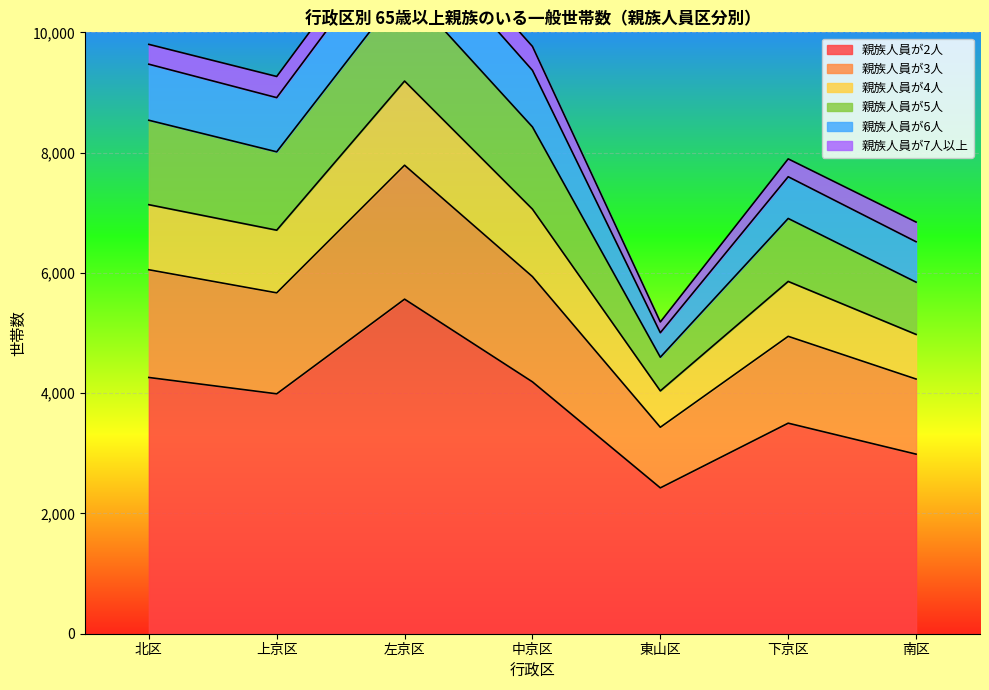

In 親族人員が3人, how many points are higher than both neighbors (excluding endpoints)?

2